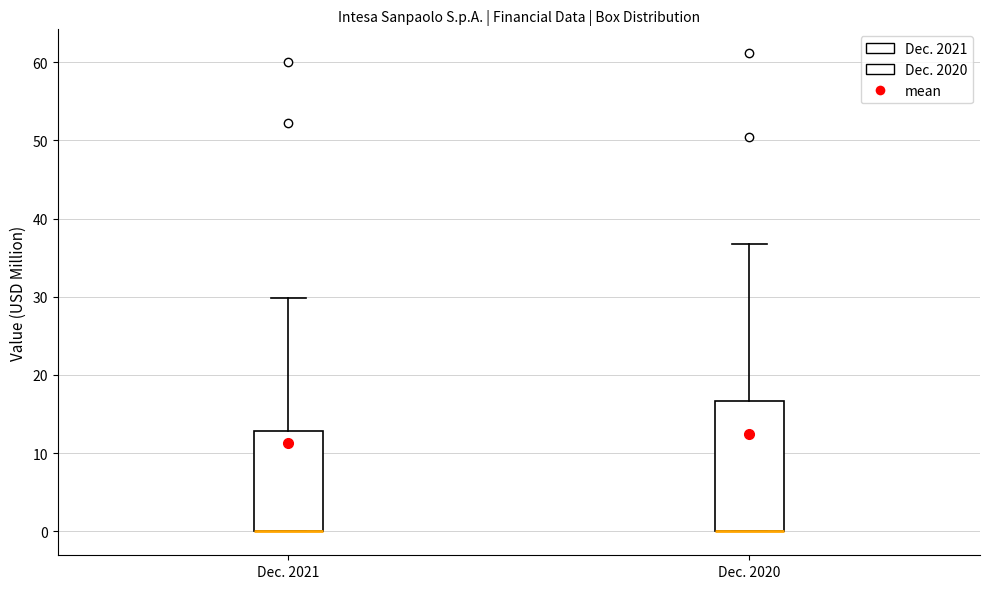

Reading left to right, transcribe this box plot: for each box, give where its median line is, the range the box spans, and where its two whiskers end, as read against the y-axis. The values are not printed on the chart, so give them approximately, as read against the axis.

Dec. 2021: median 0 (drawn on the box's lower edge), box 0 to 13, whiskers 0 to 30
Dec. 2020: median 0 (drawn on the box's lower edge), box 0 to 17, whiskers 0 to 37